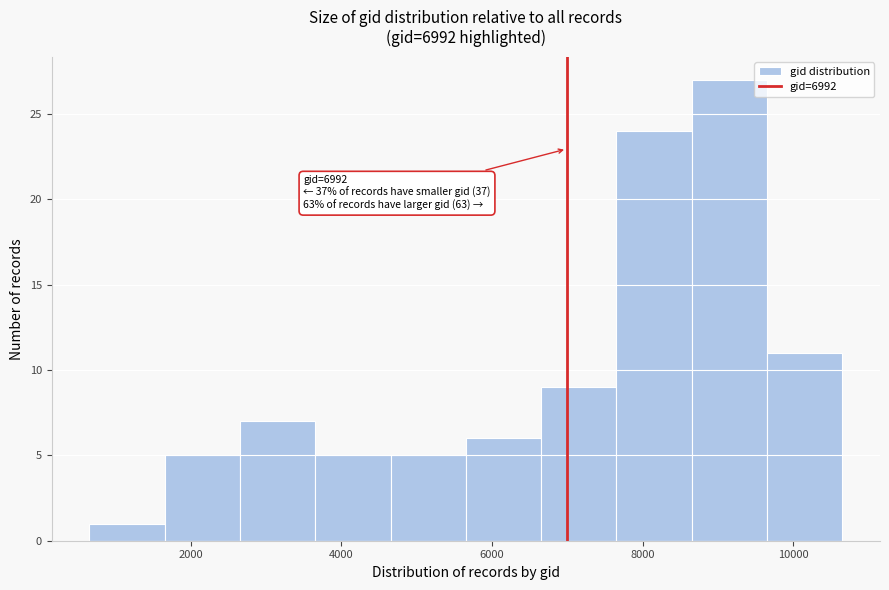

Over which range of the x-axis is the bar tallest?

8600 to 9600